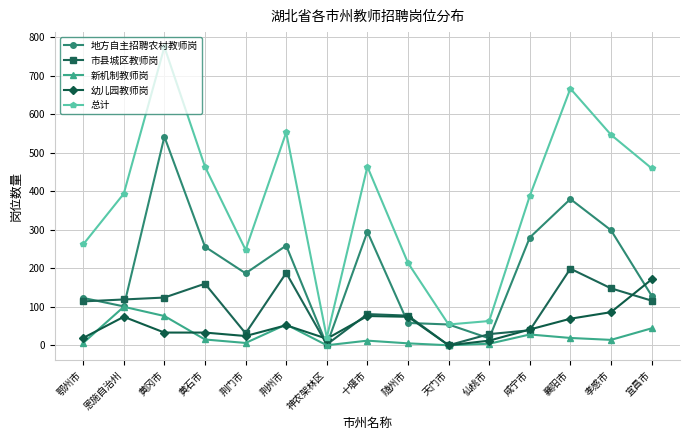

What is the sum of the 总计 values at 荆门市 and 鄂州市?

510